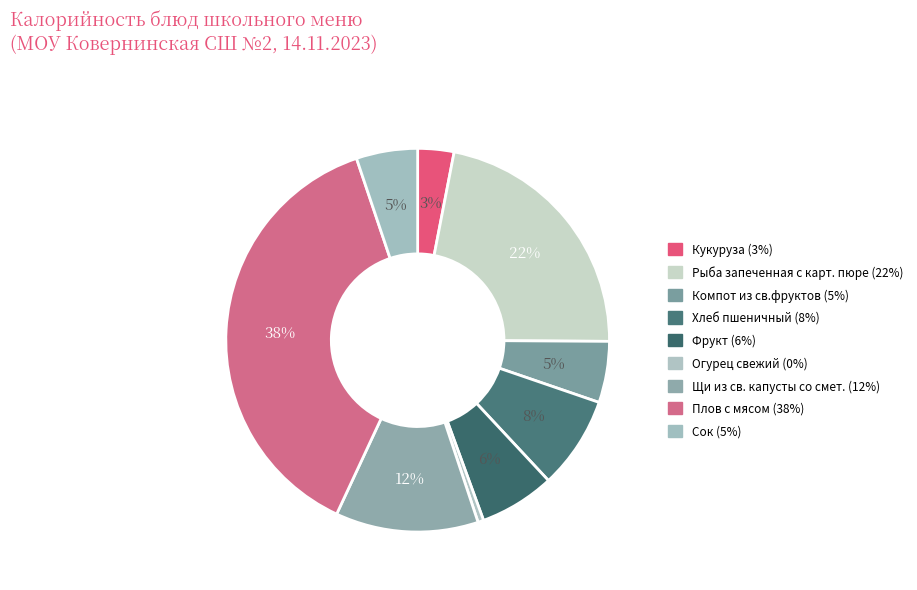

Is the sum of Щи из св. капусты со смет. and Компот из св.фруктов greater than half?

No